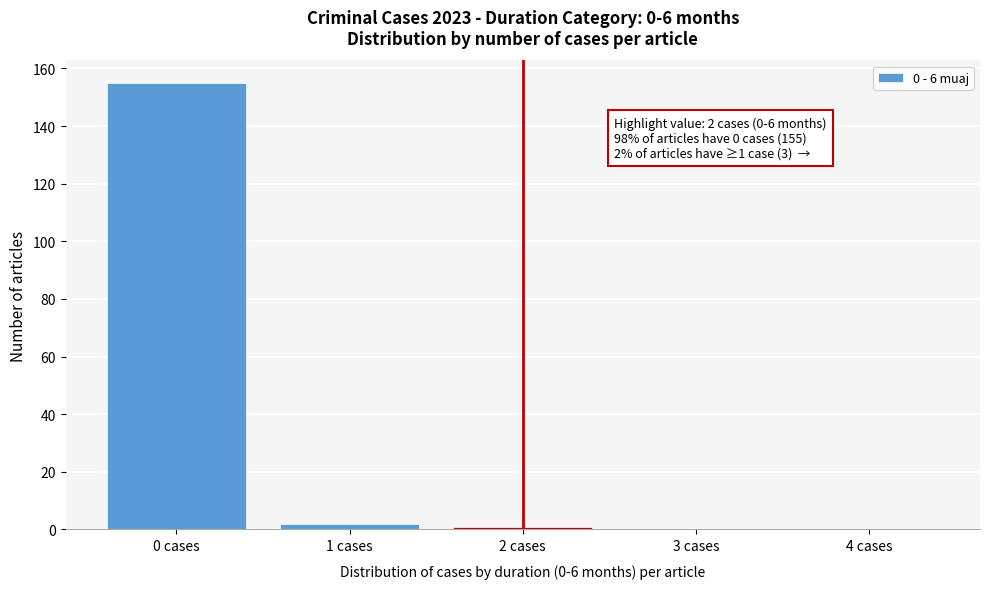

Reading right to left, what are all the values shown in this chart?

4 cases=0	3 cases=0	2 cases=1	1 cases=2	0 cases=155